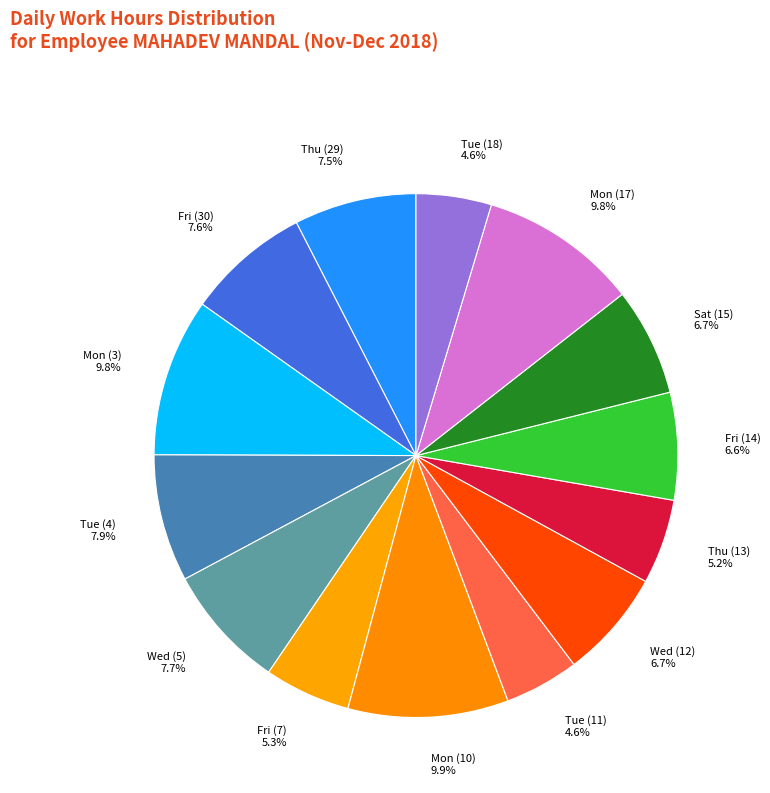

Is there a majority slice in this chart?

No